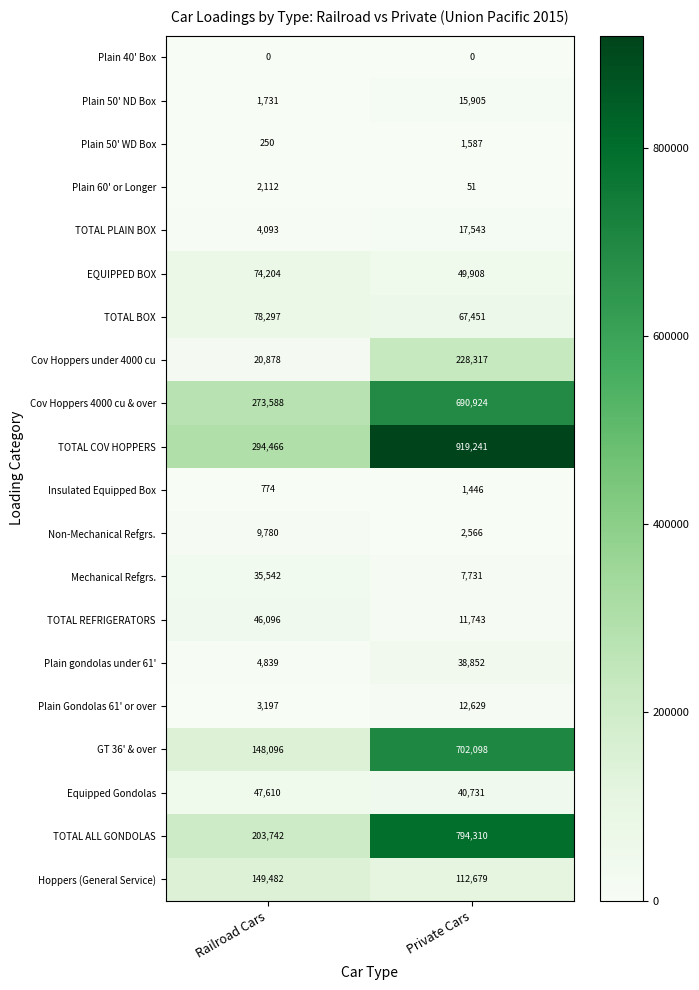

Which category has the highest value in the Plain 60' or Longer series?

Railroad Cars